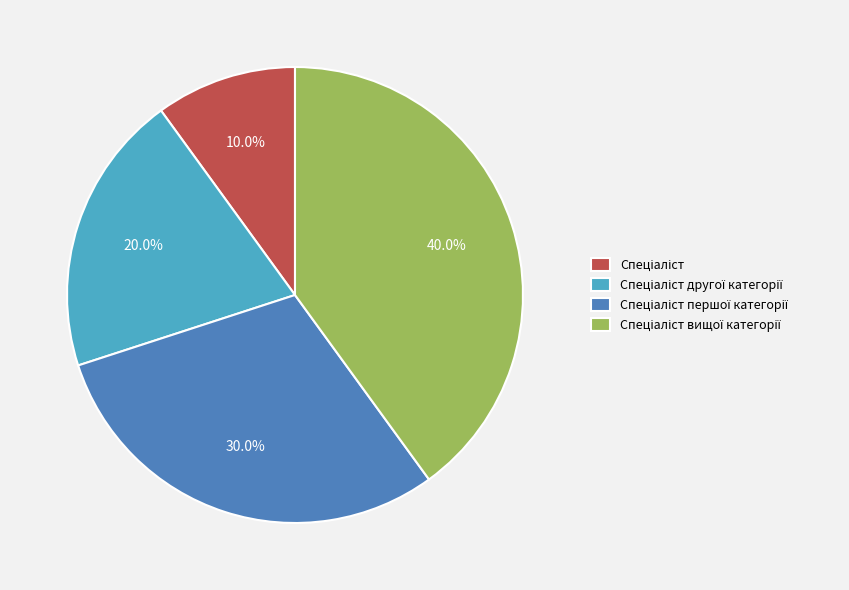

Does any single category account for the majority?

No